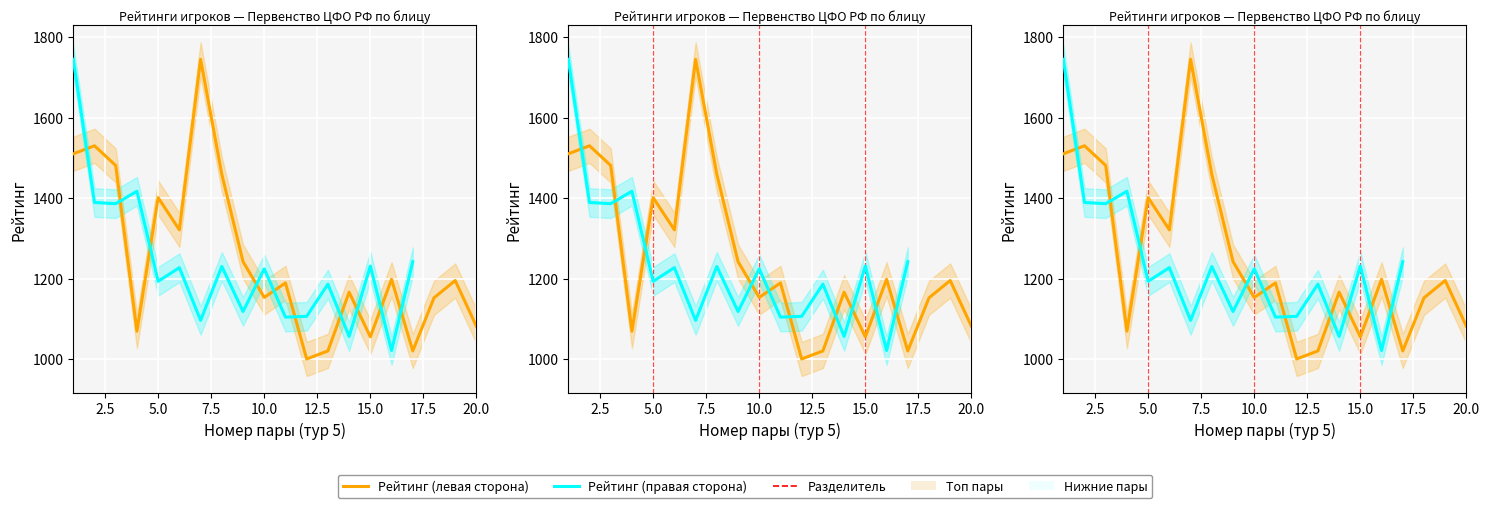

Rank the categories by value from highest to lowest.

7, 2, 1, 3, 8, 5, 6, 9, 16, 19, 11, 14, 10, 18, 20, 4, 15, 13, 17, 12